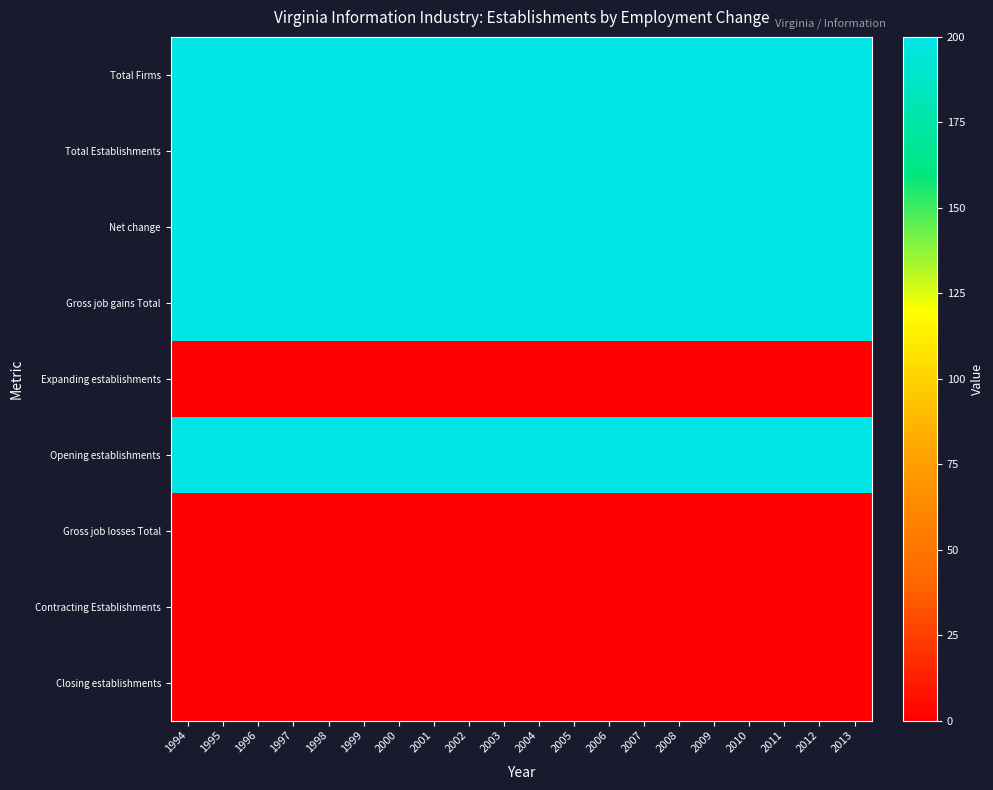

Which category has the lowest value across all series?

1994